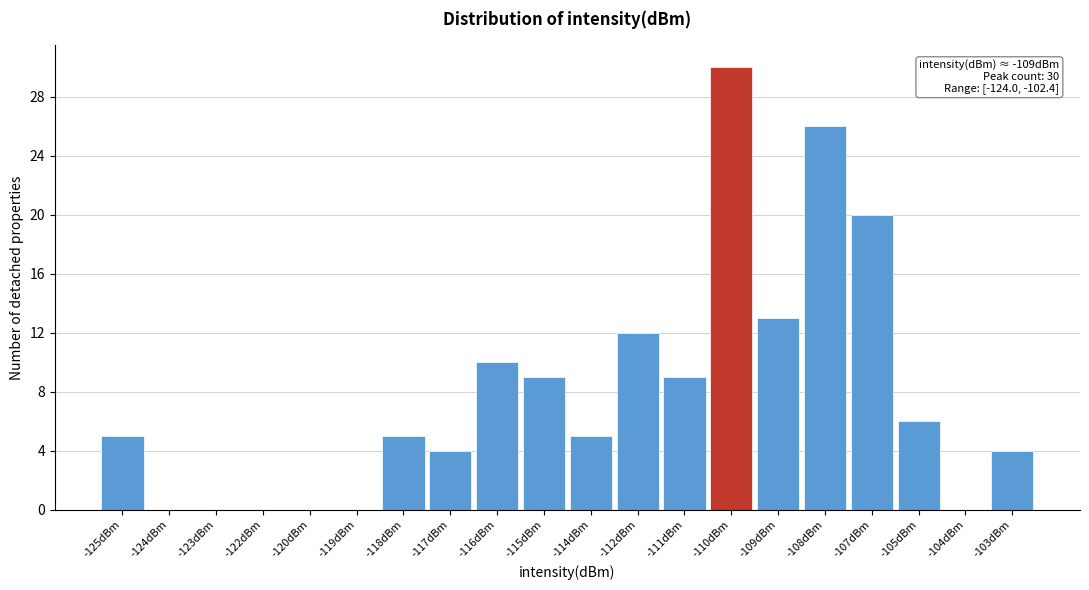

Reading left to right, transcribe all the data shown in this chart.

-125dBm=5	-124dBm=0	-123dBm=0	-122dBm=0	-120dBm=0	-119dBm=0	-118dBm=5	-117dBm=4	-116dBm=10	-115dBm=9	-114dBm=5	-112dBm=12	-111dBm=9	-110dBm=30	-109dBm=13	-108dBm=26	-107dBm=20	-105dBm=6	-104dBm=0	-103dBm=4